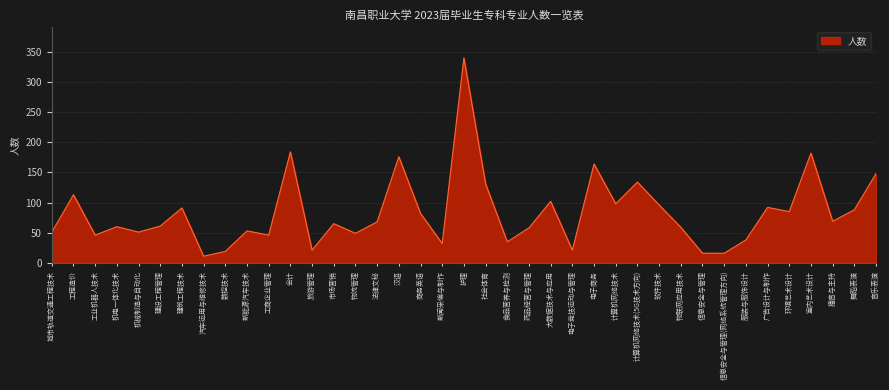

What is the change in value from 药品经营与管理 to 室内艺术设计?

+124